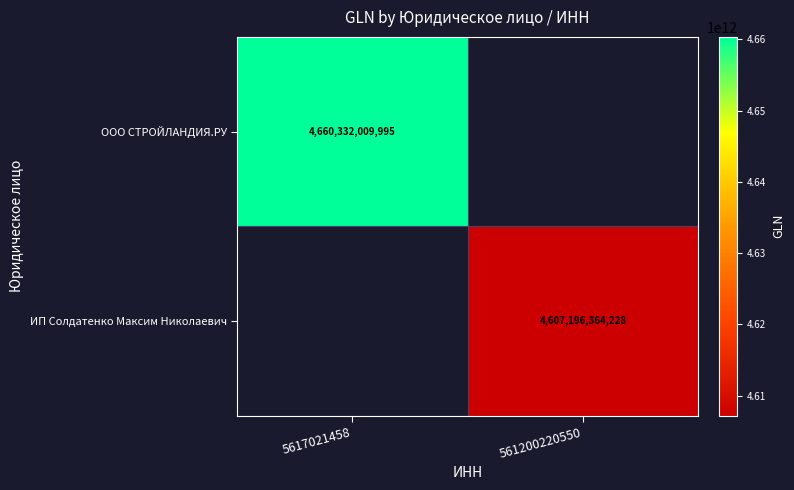

Is the value of ИП Солдатенко Максим Николаевич at 561200220550 greater than the value of ООО СТРОЙЛАНДИЯ.РУ at 5617021458?

No